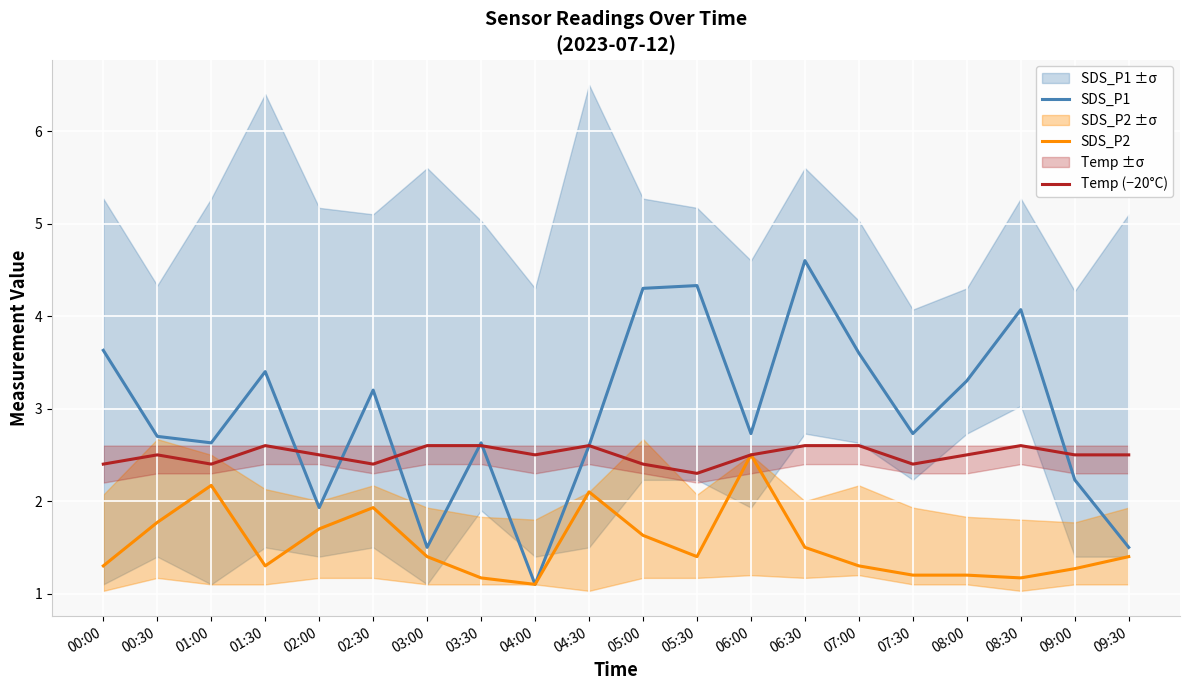

What are all the series names shown in the legend?

SDS_P1, SDS_P2, Temp (−20°C)